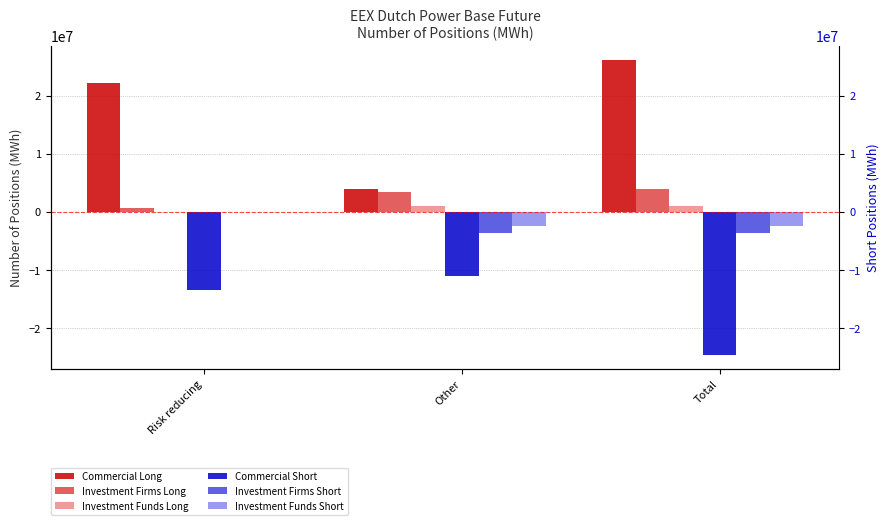

List the series in order of their peak value, highest first.

Commercial Long, Investment Firms Long, Investment Funds Long, Investment Funds Short, Investment Firms Short, Commercial Short